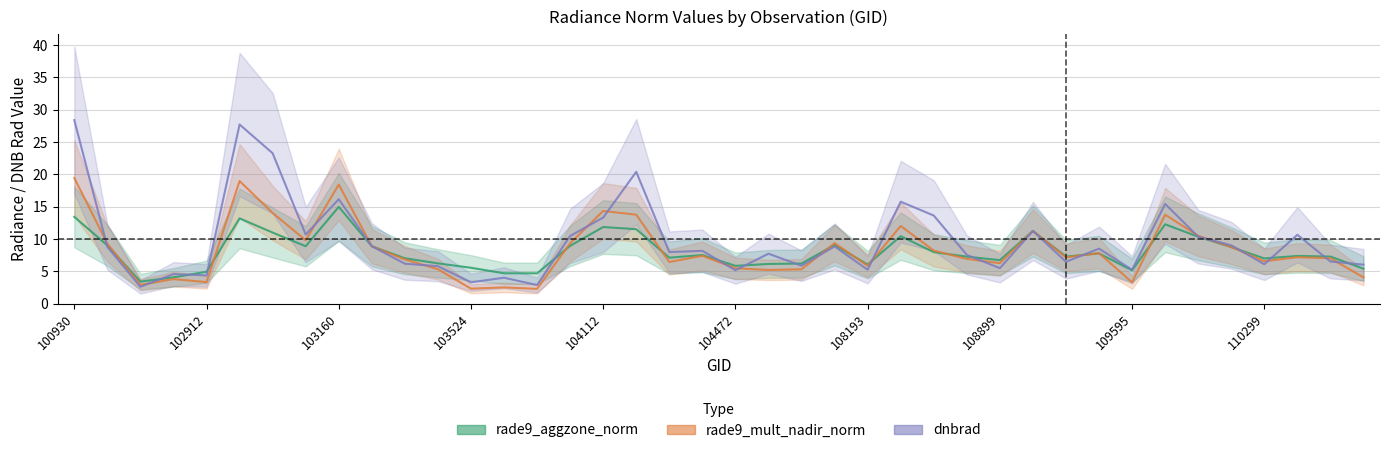

Where do dnbrad and rade9_mult_nadir_norm first cross each other?

100930 and 102551